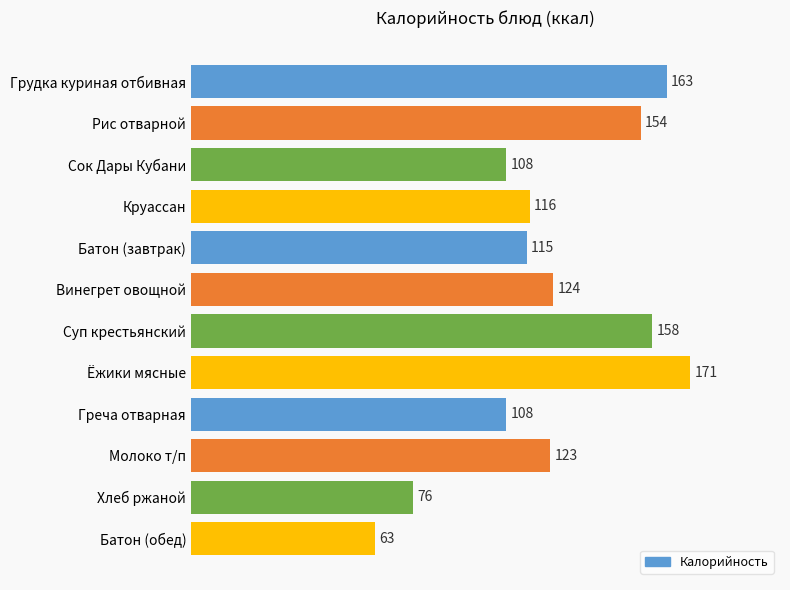

Reading top to bottom, list all the values displayed in this chart.

Грудка куриная отбивная=163	Рис отварной=154	Сок Дары Кубани=108	Круассан=116	Батон (завтрак)=115	Винегрет овощной=124	Суп крестьянский=158	Ёжики мясные=171	Греча отварная=108	Молоко т/п=123	Хлеб ржаной=76	Батон (обед)=63